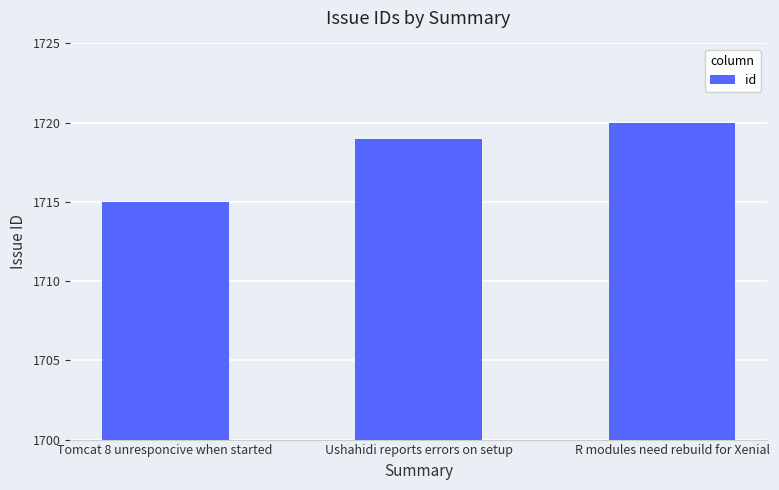

Which category has the lowest value across all series?

Tomcat 8 unresponcive when started